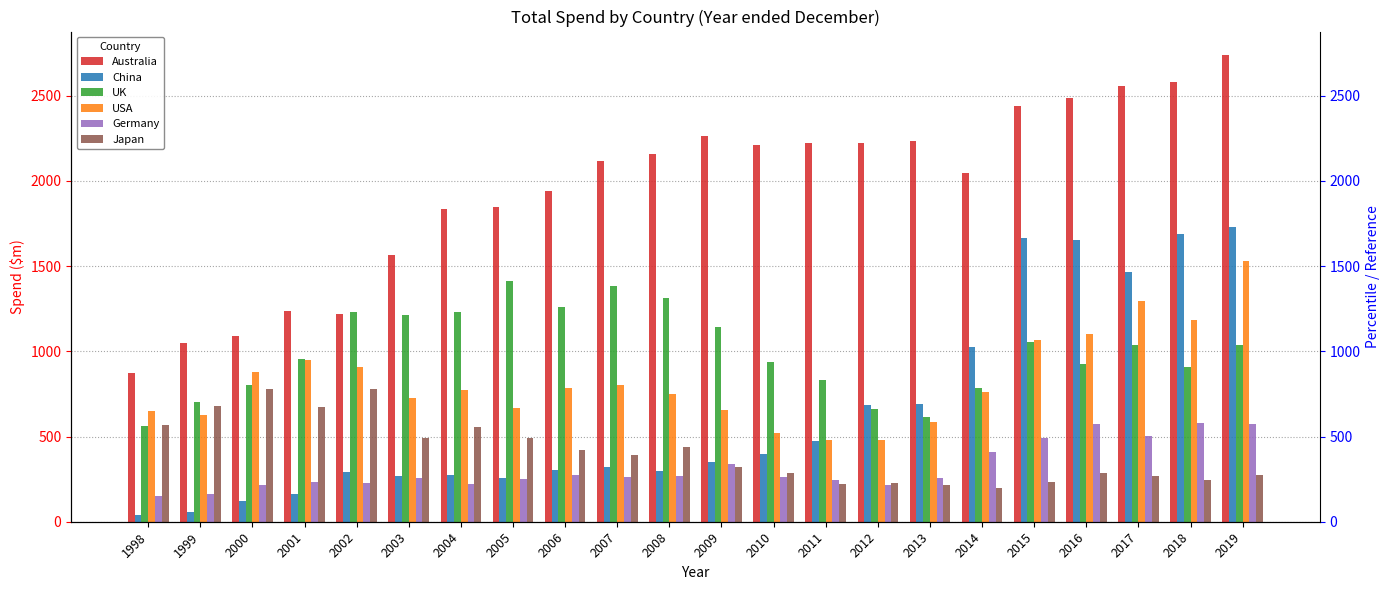

At which category is the sum across all series the highest?

2019